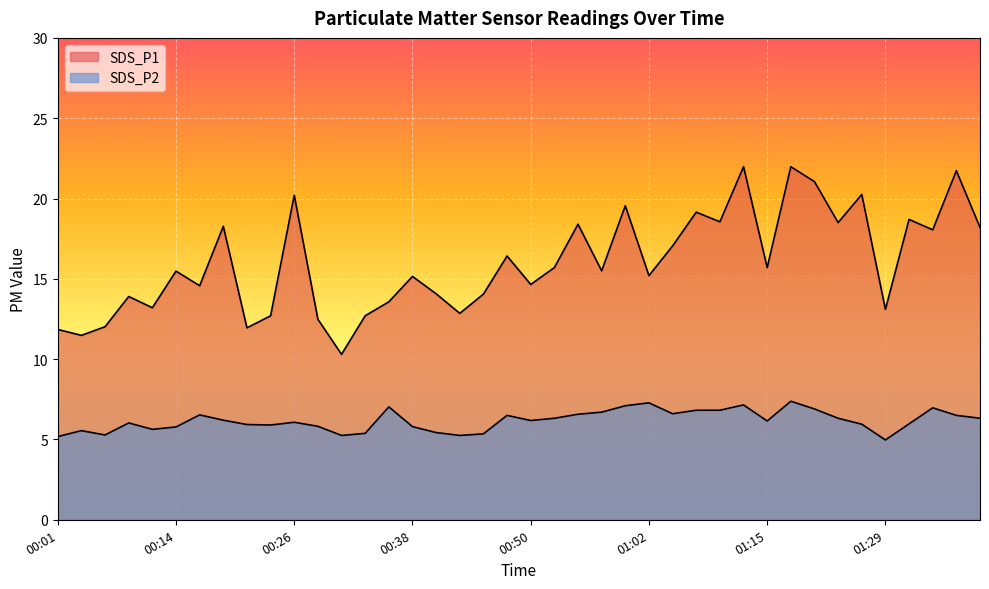

The SDS_P2 series shows 6.0 at 01:32. True or false?

True